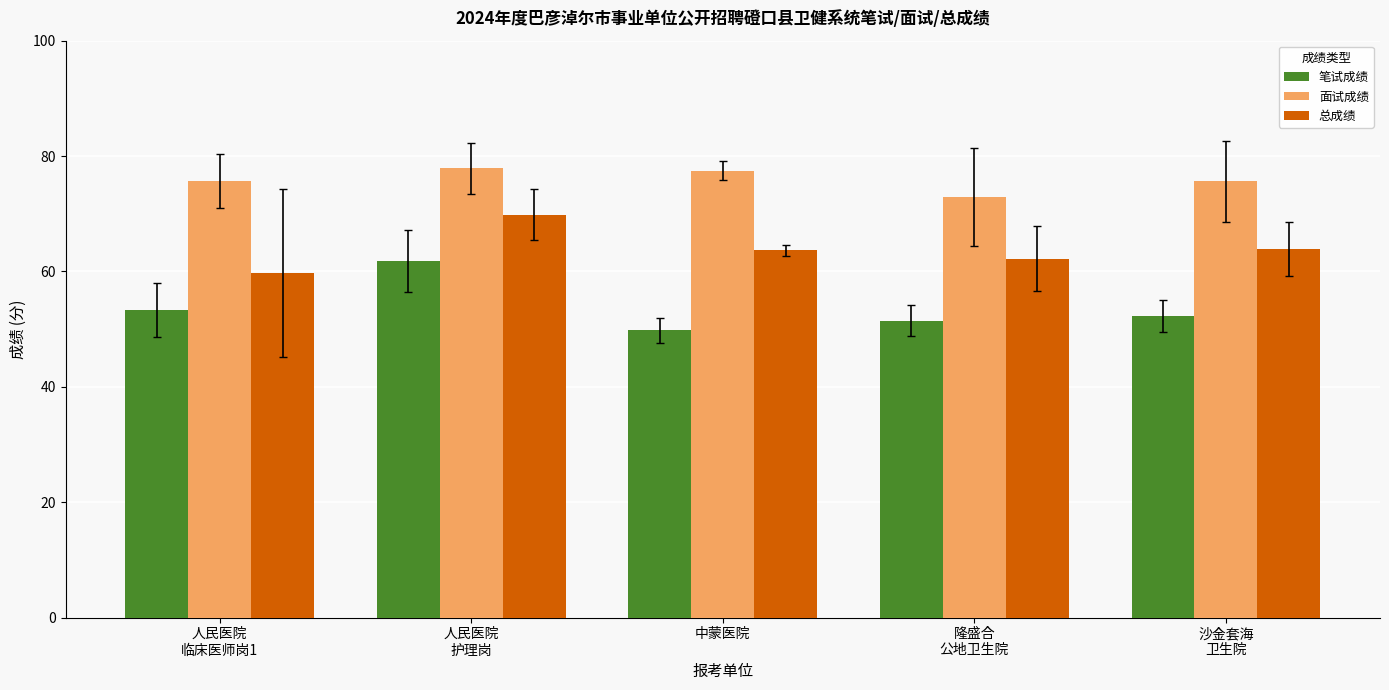

What is the difference between the maximum and minimum values in the 总成绩 series?

10.1